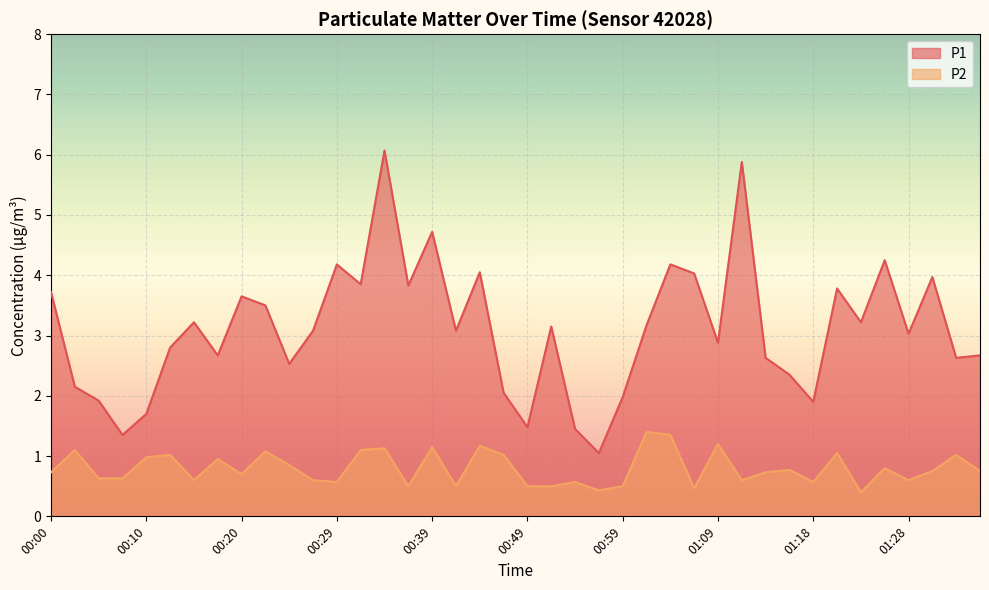

What is the greatest value displayed?

6.1